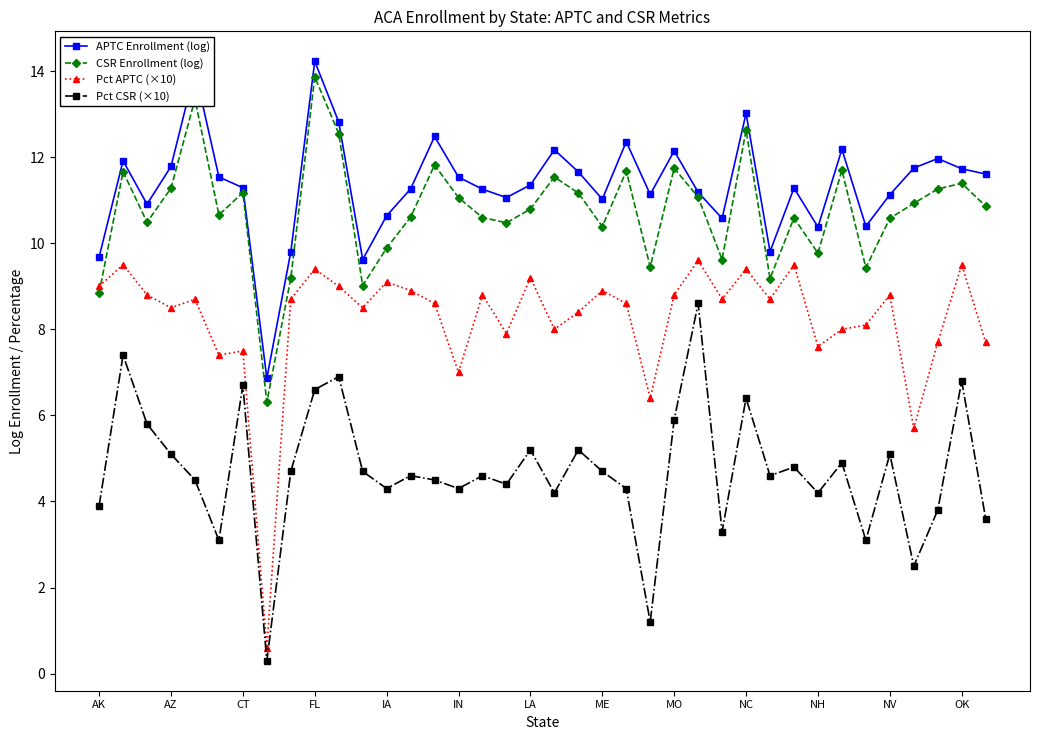

In Pct CSR (×10), how many points are lower than both neighbors (excluding endpoints)?

12